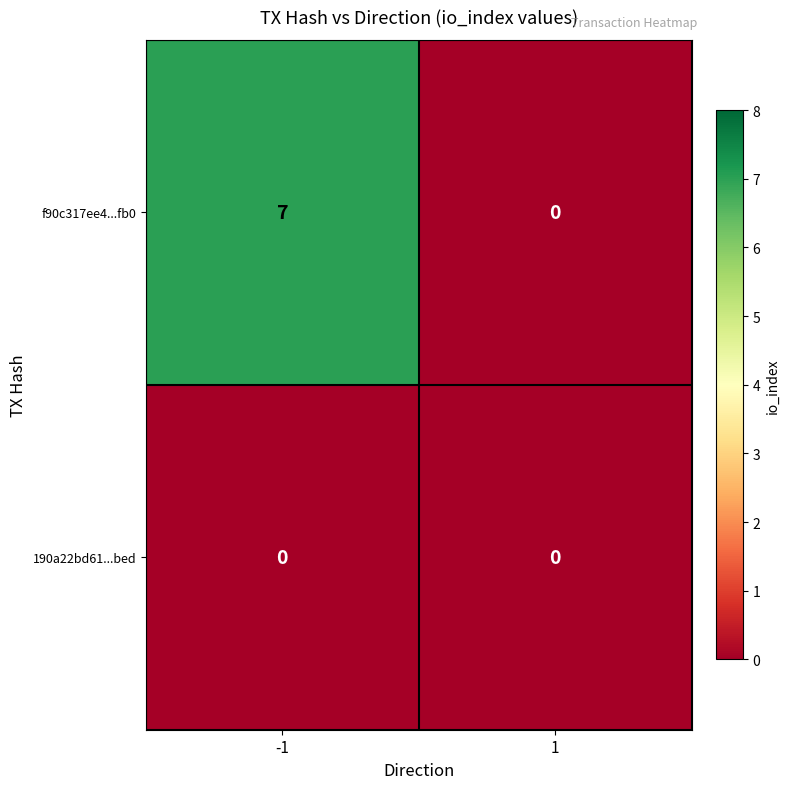

Count the number of categories in the chart.

2